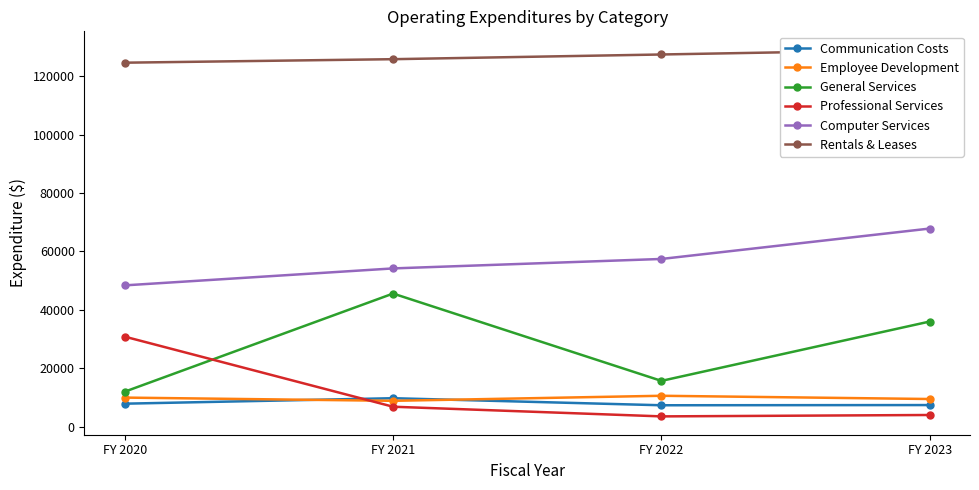

What is the minimum value shown in the chart?

3508.7